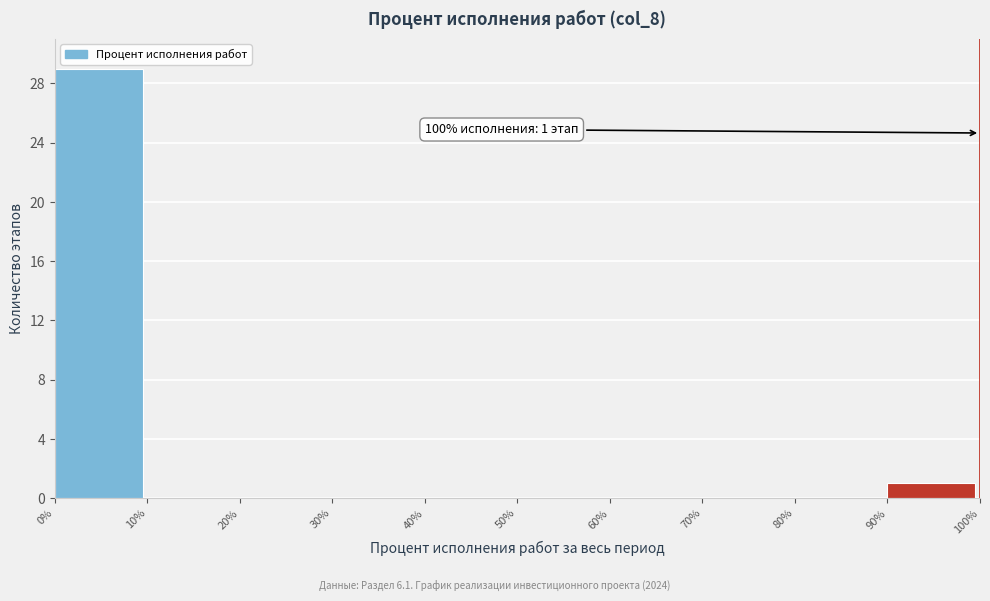

Over which range of the x-axis is the bar tallest?

0% to 10%